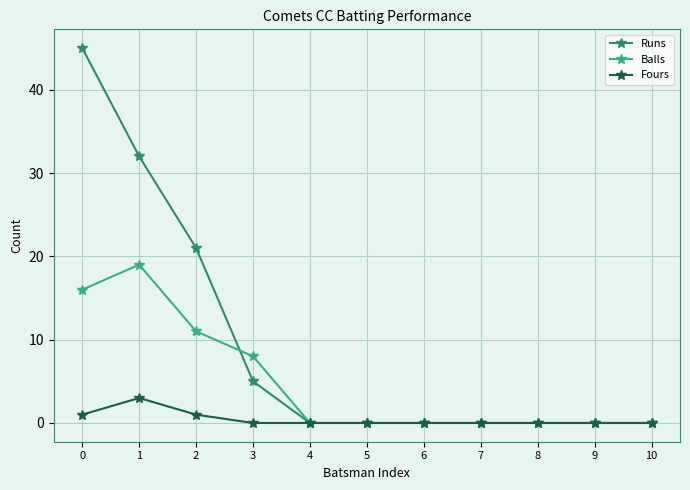

Which series has the largest total across all categories?

Runs